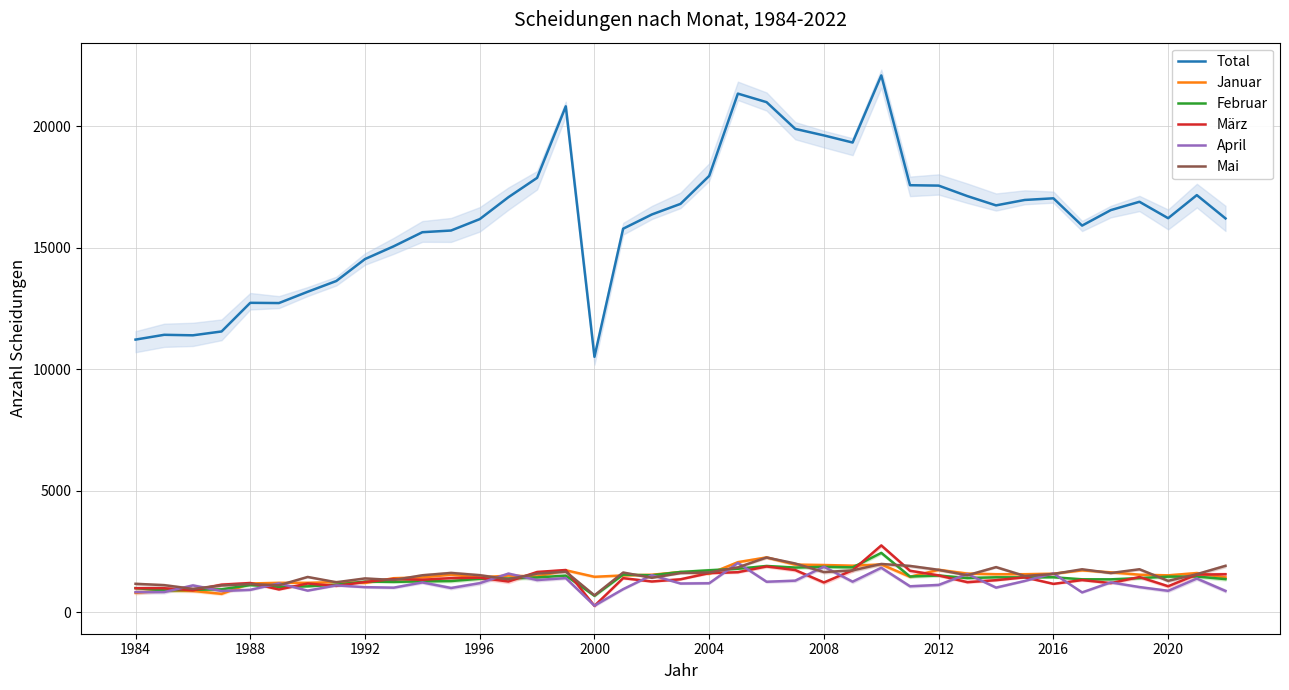

The Mai series shows 2618 at 11. True or false?

False